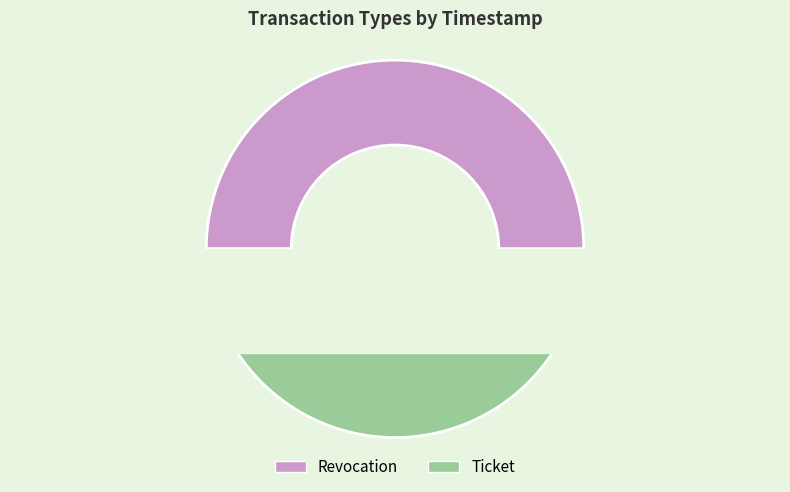

Does Ticket account for over 50% of the chart?

No